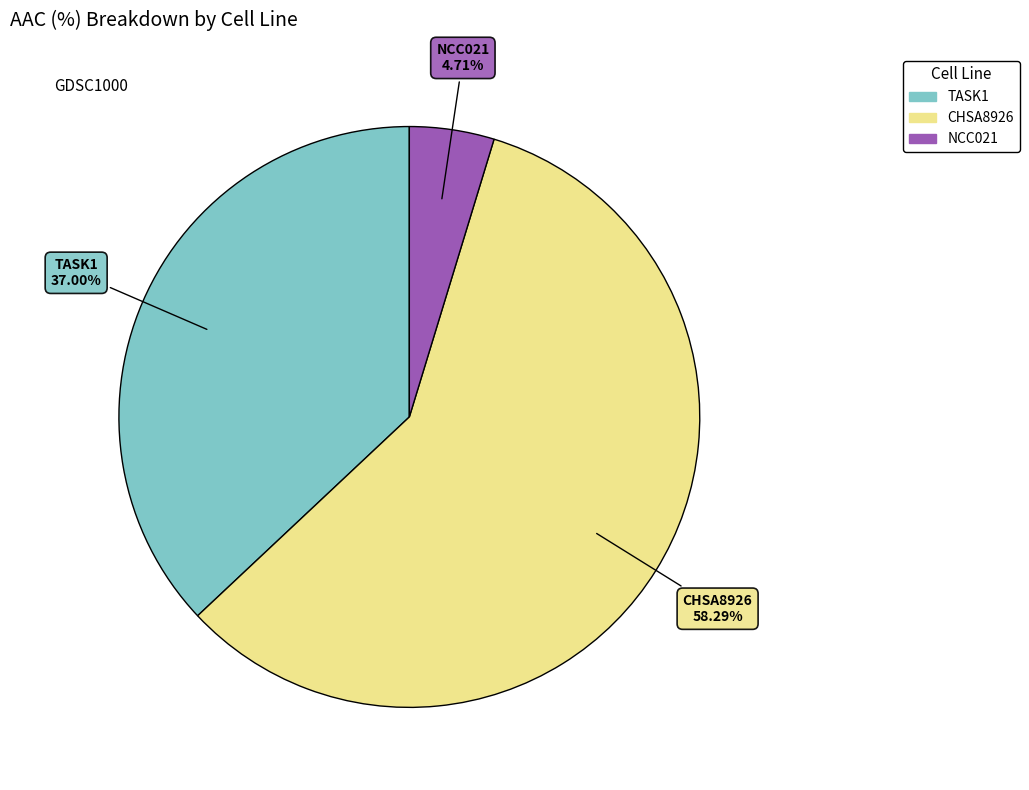

Which category has the smallest portion of the pie?

NCC021